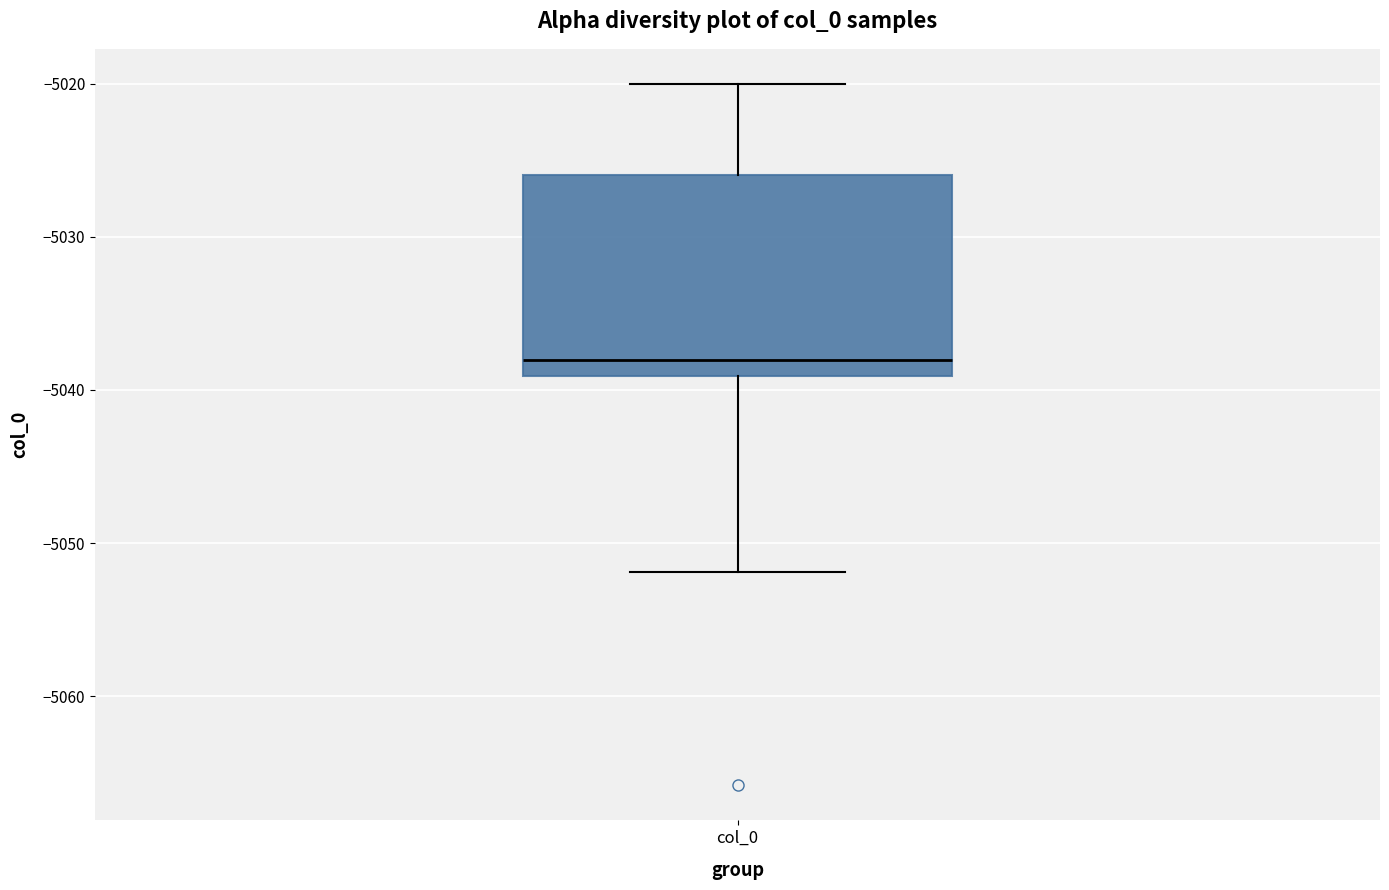

Where is the lower edge of the box for col_0 on the y-axis? The values are not printed on the chart, so give them approximately, as read against the axis.

-5039